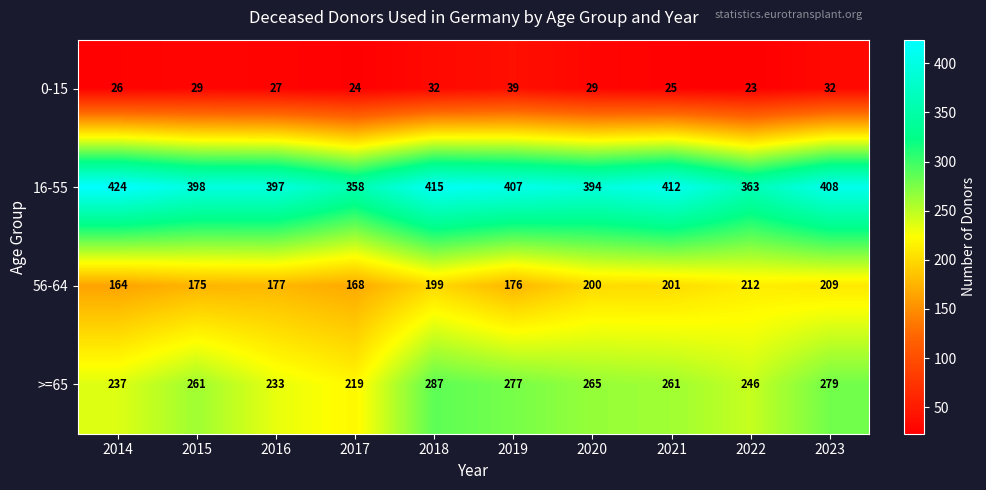

How many data points in 0-15 are less than 29?

5